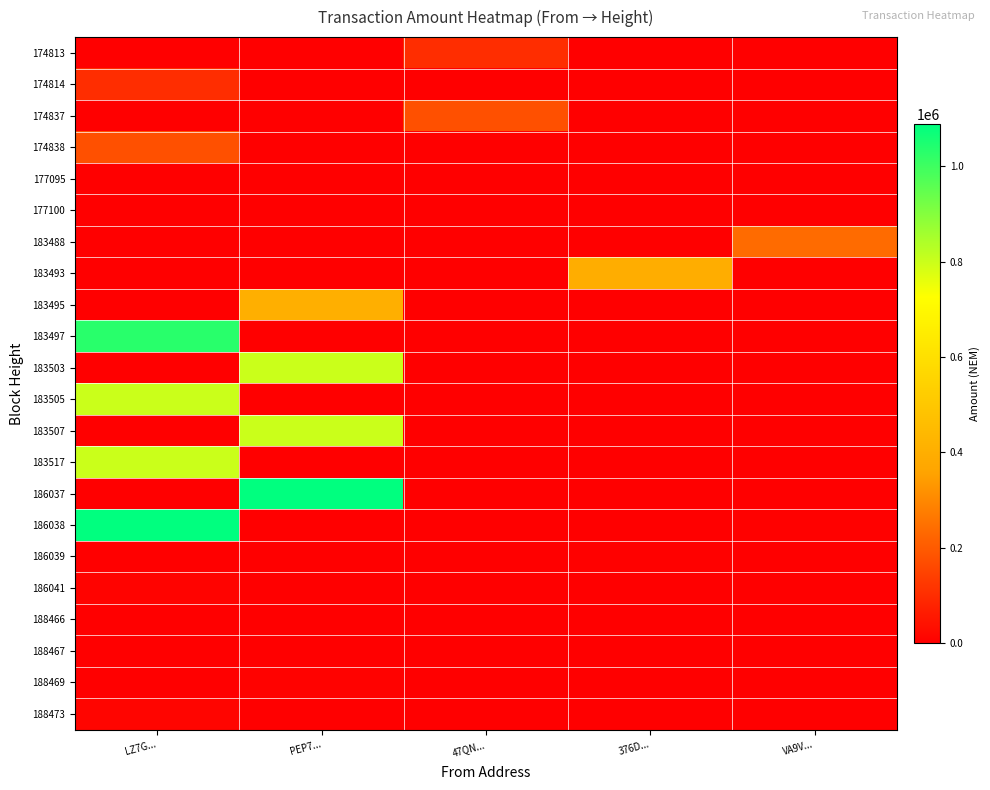

At which category does the chart reach its minimum across all series?

LZ7G...